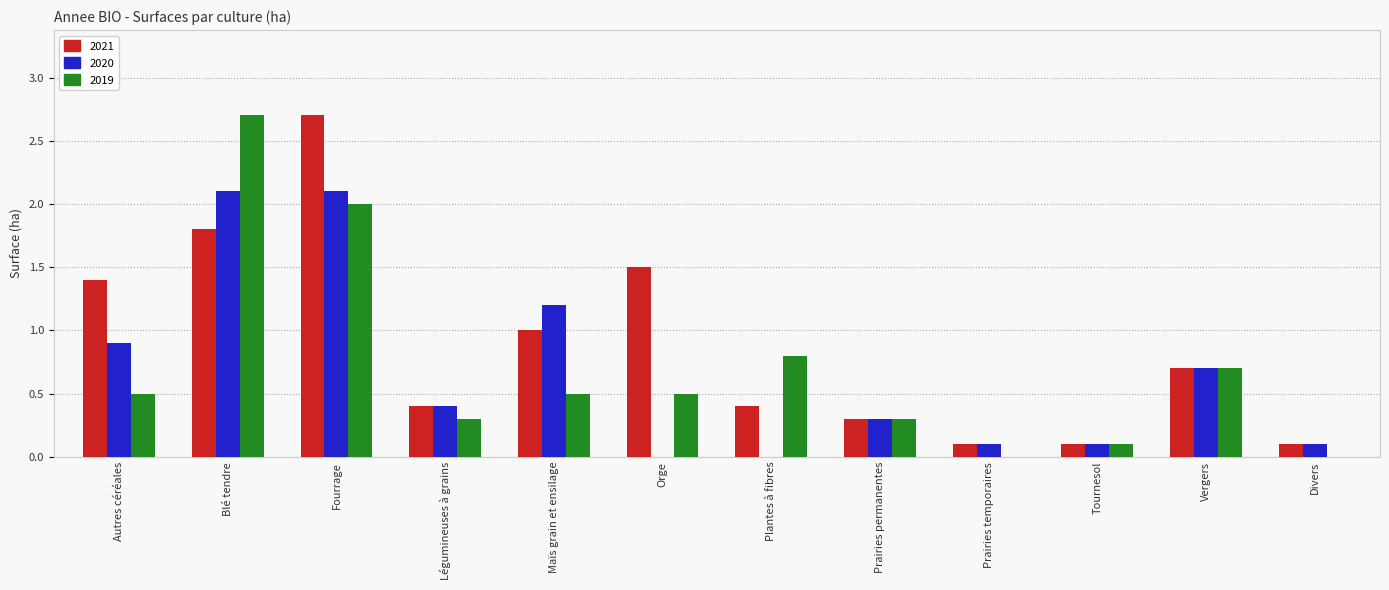

At which category is the sum across all series the highest?

Fourrage